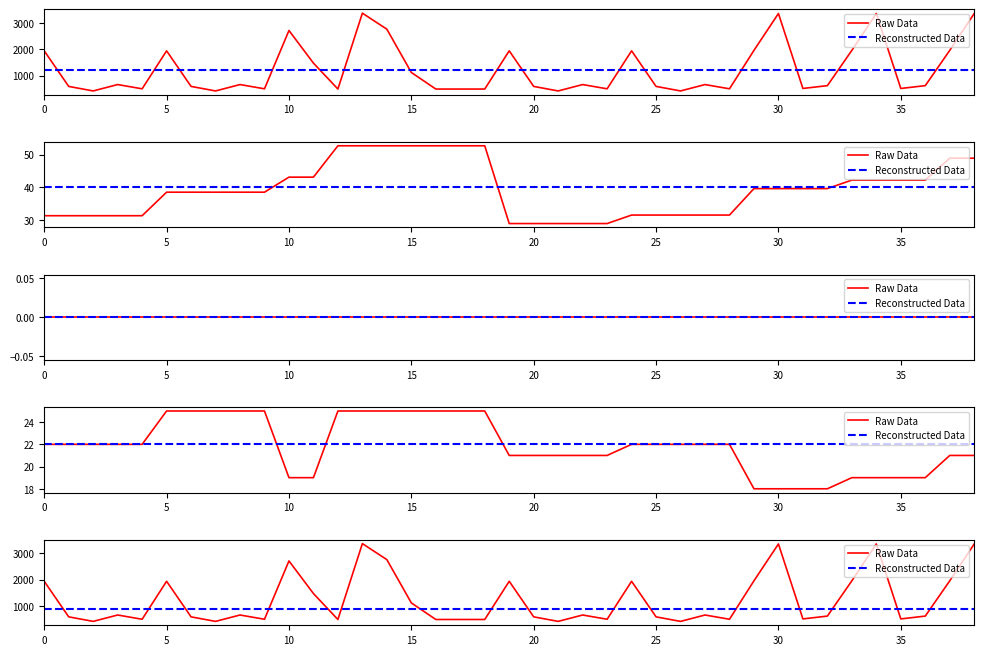

The Reconstructed Data series shows 1304 at 23. True or false?

False